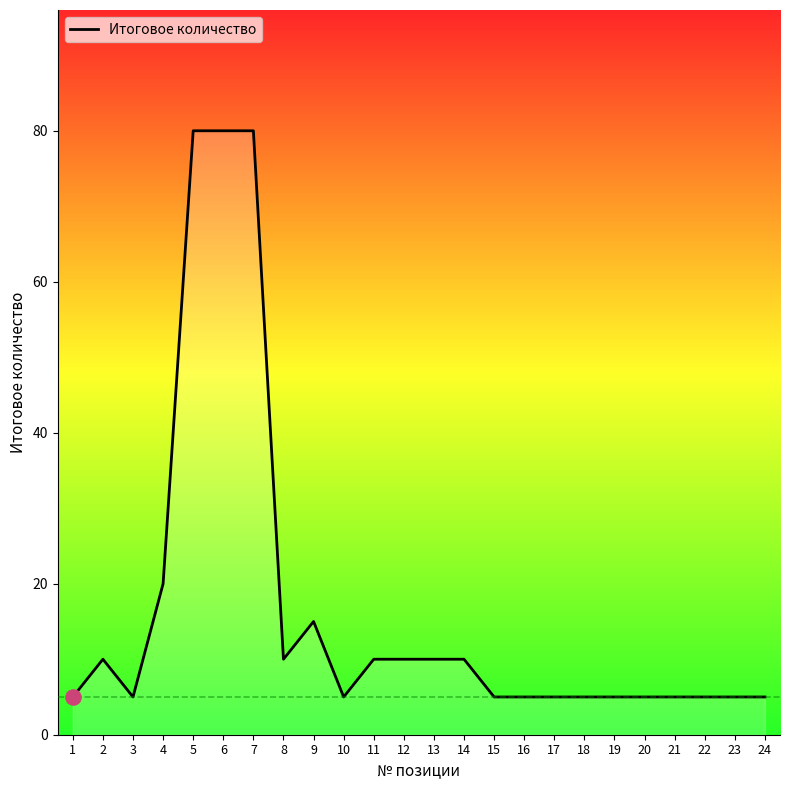

Which has a higher value, 5 or 24?

5